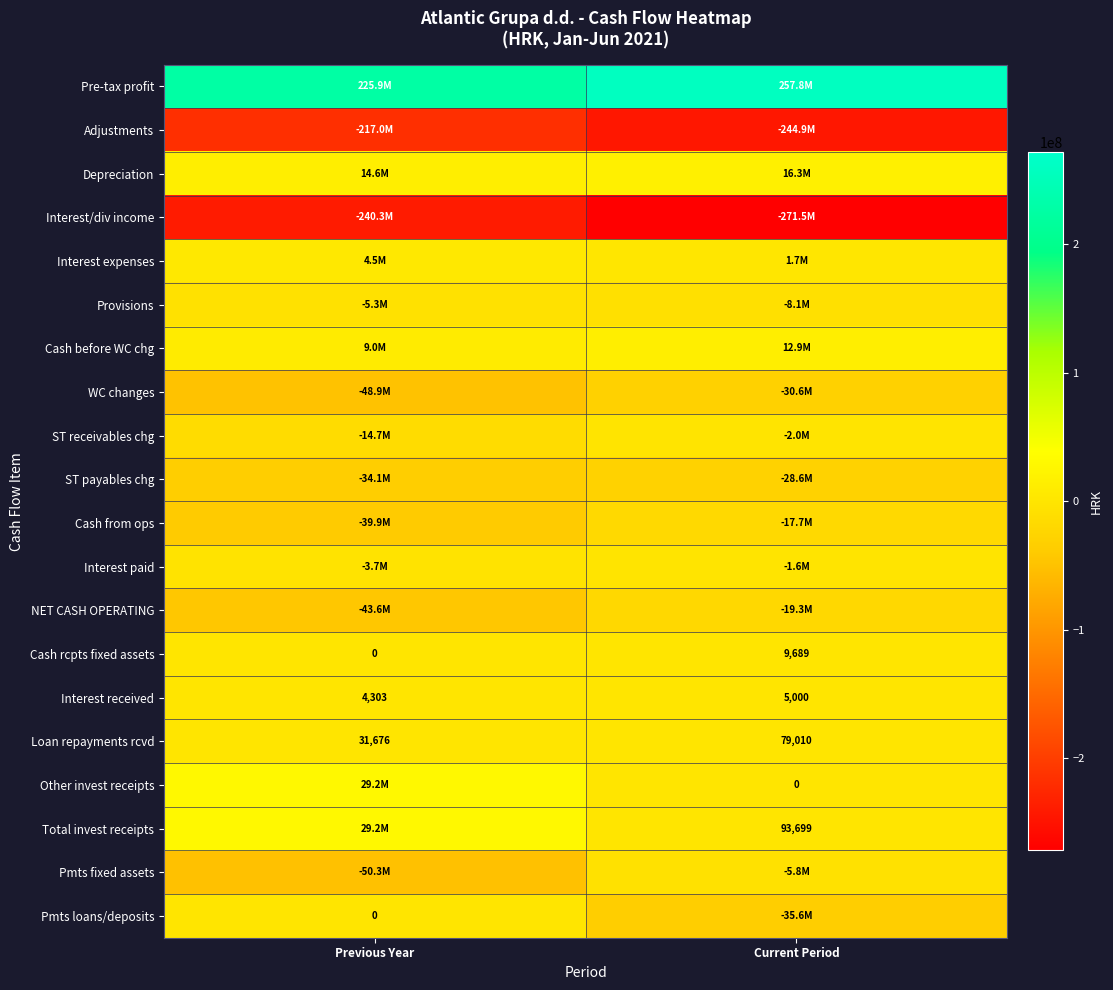

What is the difference between the highest and lowest values at Current Period?

529249152